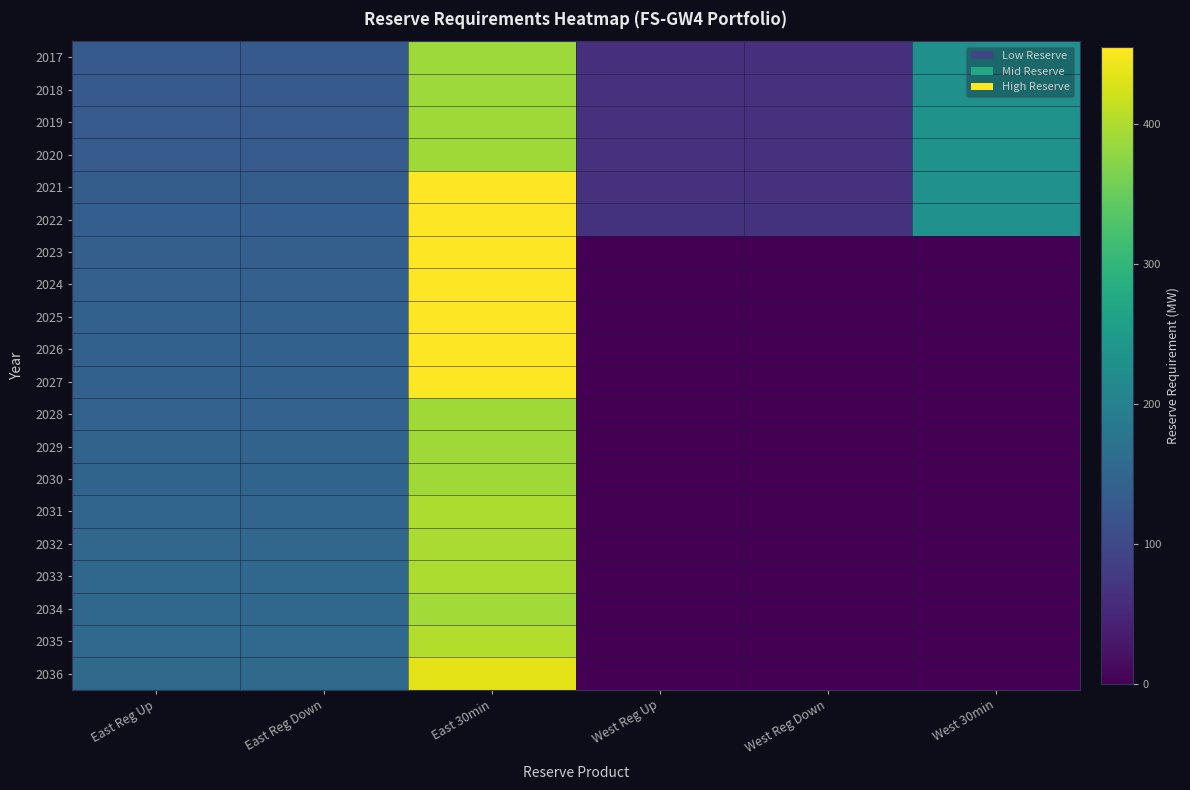

Rank the series at East Reg Down from highest to lowest value.

2036, 2035, 2034, 2033, 2032, 2031, 2030, 2029, 2028, 2027, 2025, 2026, 2024, 2023, 2022, 2021, 2020, 2019, 2018, 2017